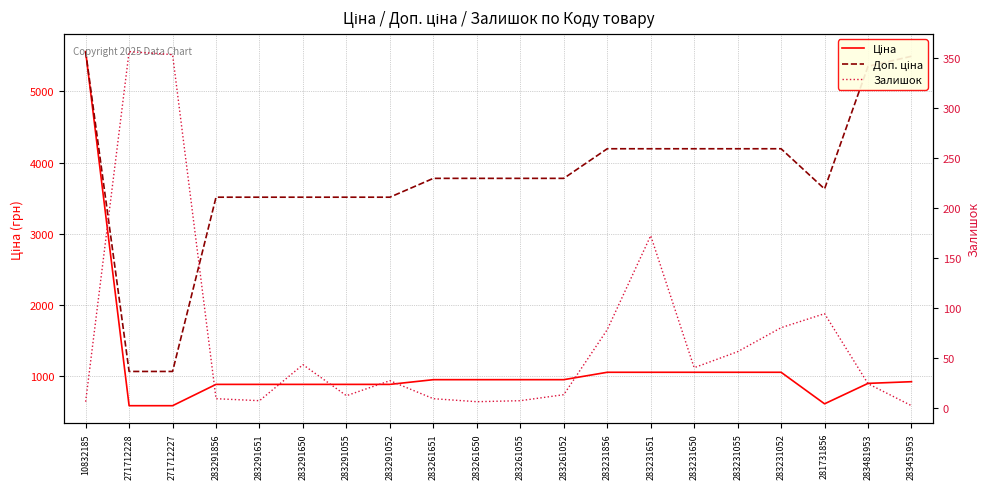

What is the difference between the maximum and minimum values in the Доп. ціна series?

4500.3